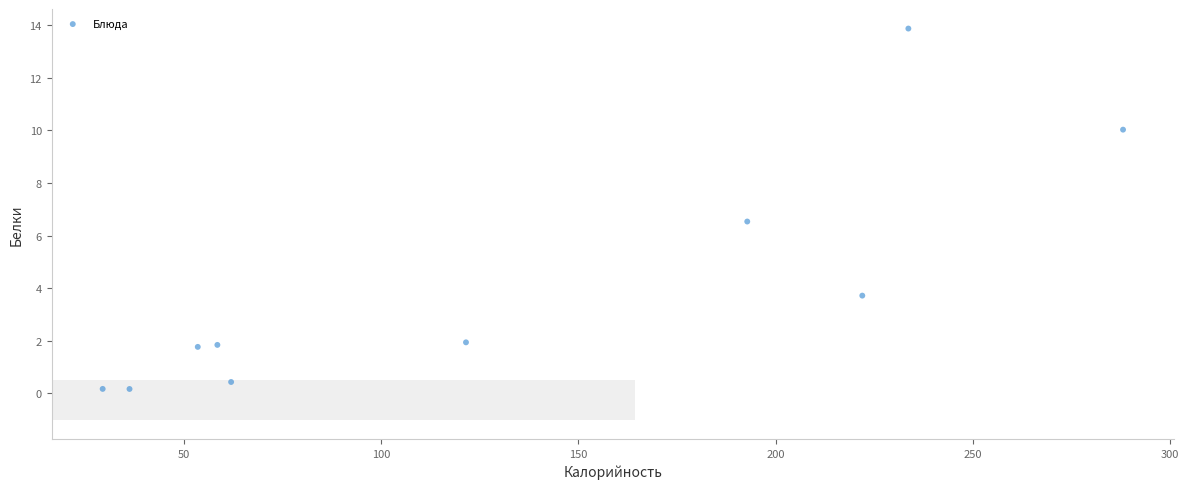

What is the range of X values (max minus min)?

258.6